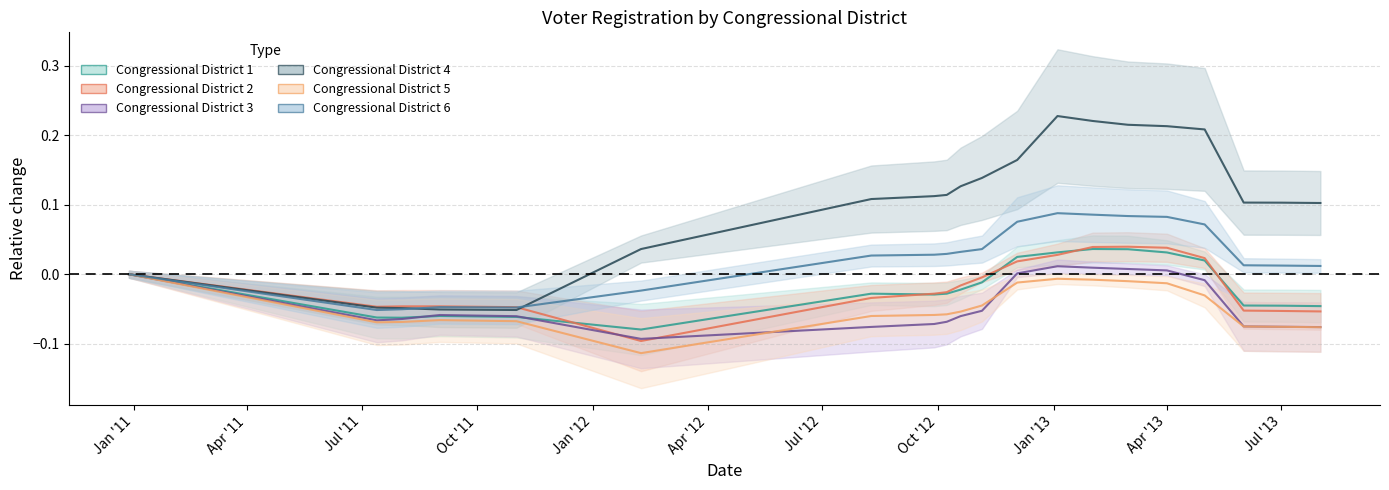

What is the total value across all series at Jul '13?

-0.1